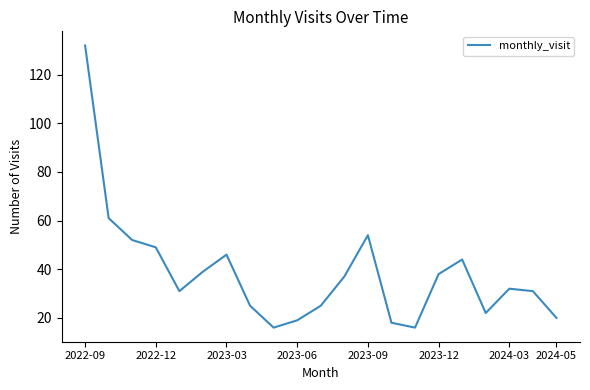

What is the minimum value shown in the chart?

16